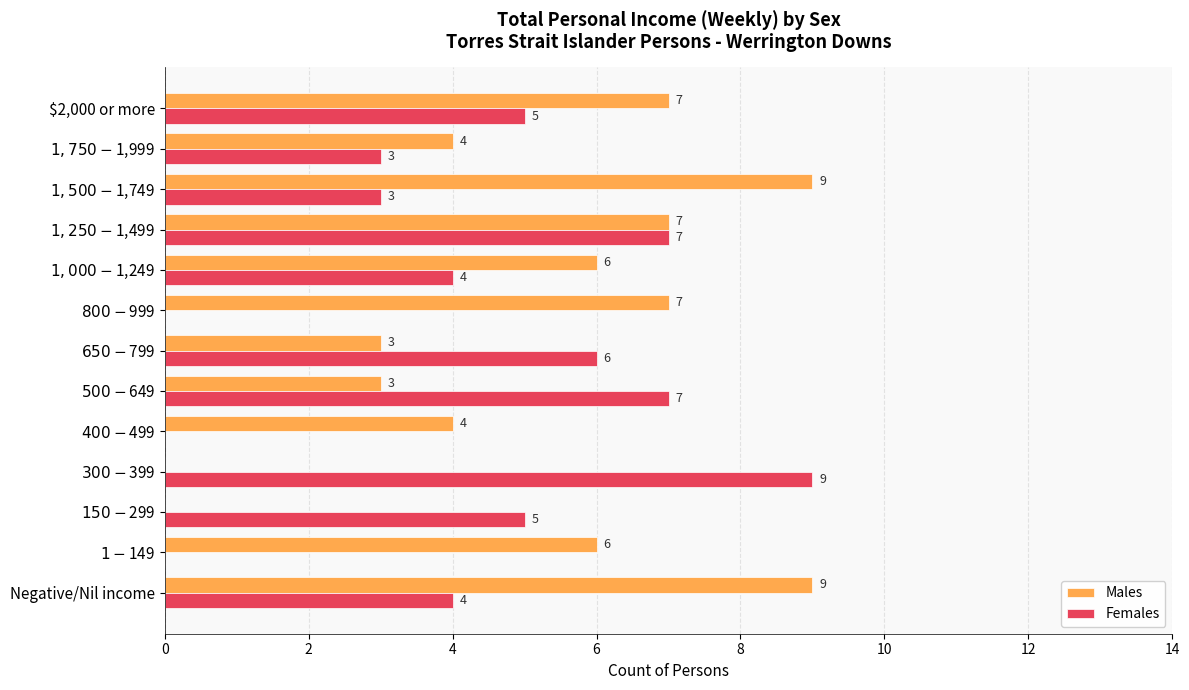

What is the maximum value shown in the chart?

9